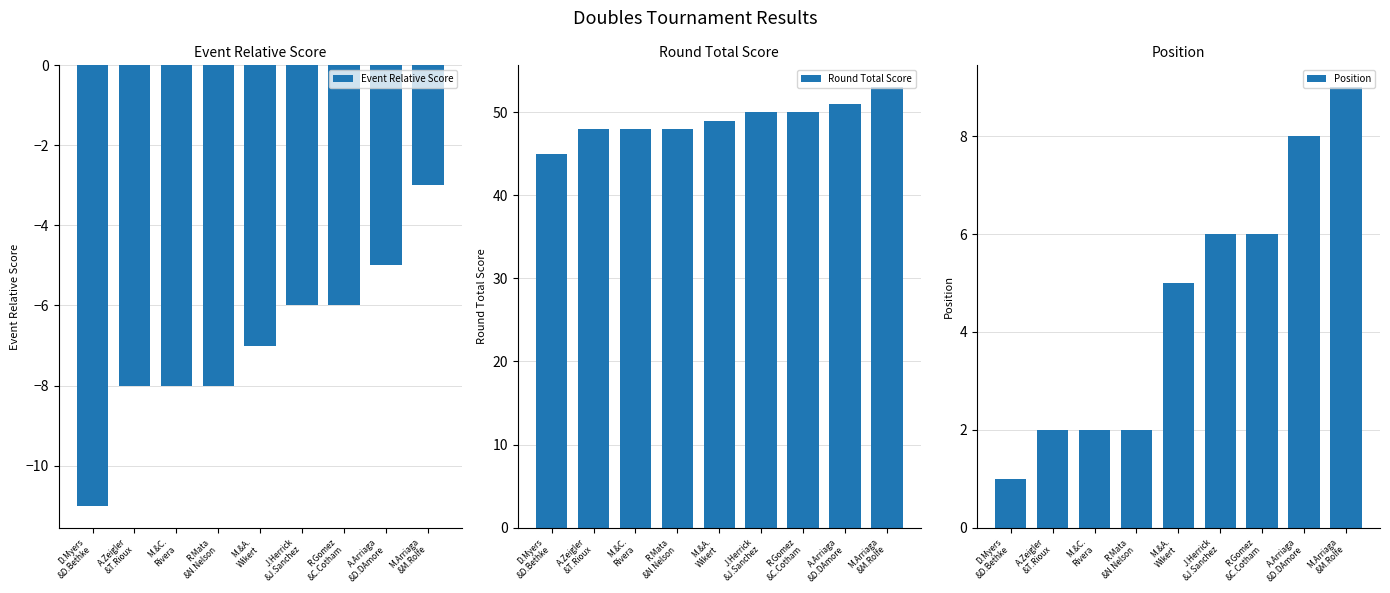

Which series has the largest total across all categories?

Round Total Score